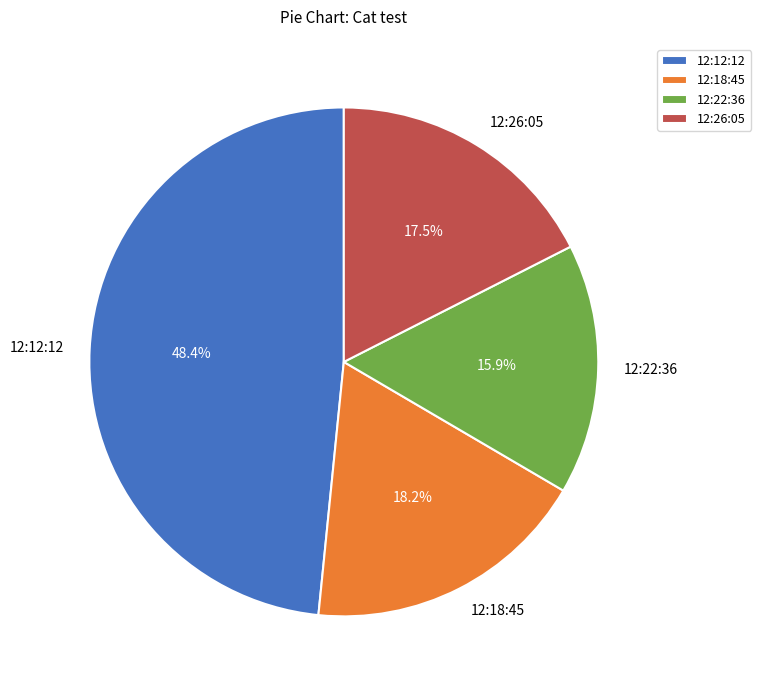

Which category has the biggest portion of the pie?

12:12:12